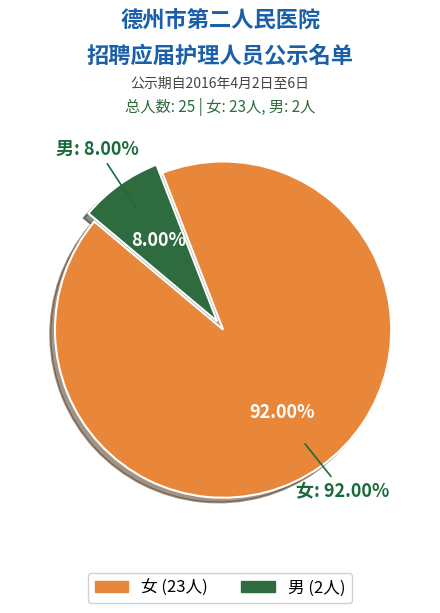

How many slices are in this pie chart?

2